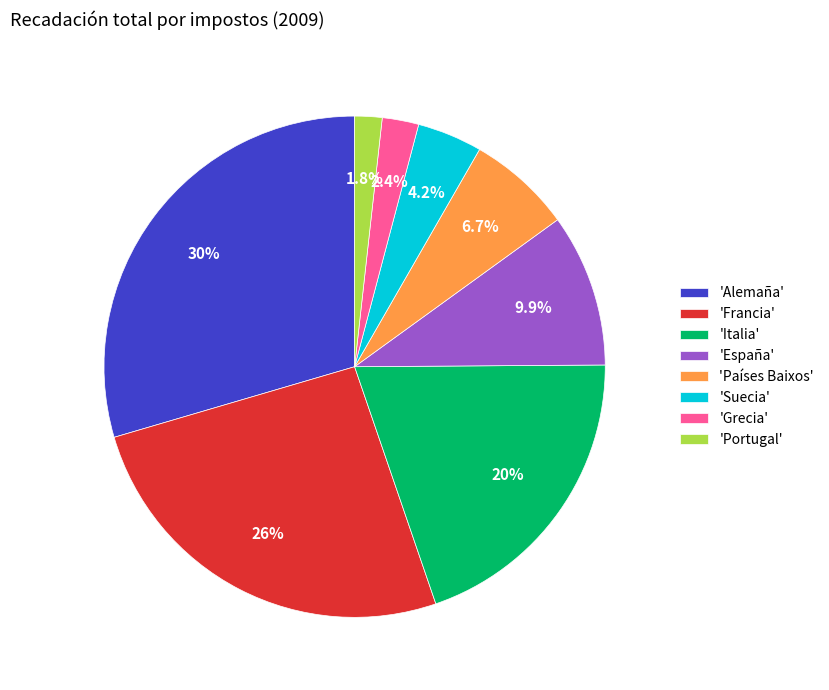

Approximately how many times larger is the value at 'Grecia' compared to 'Países Baixos'?

0.4